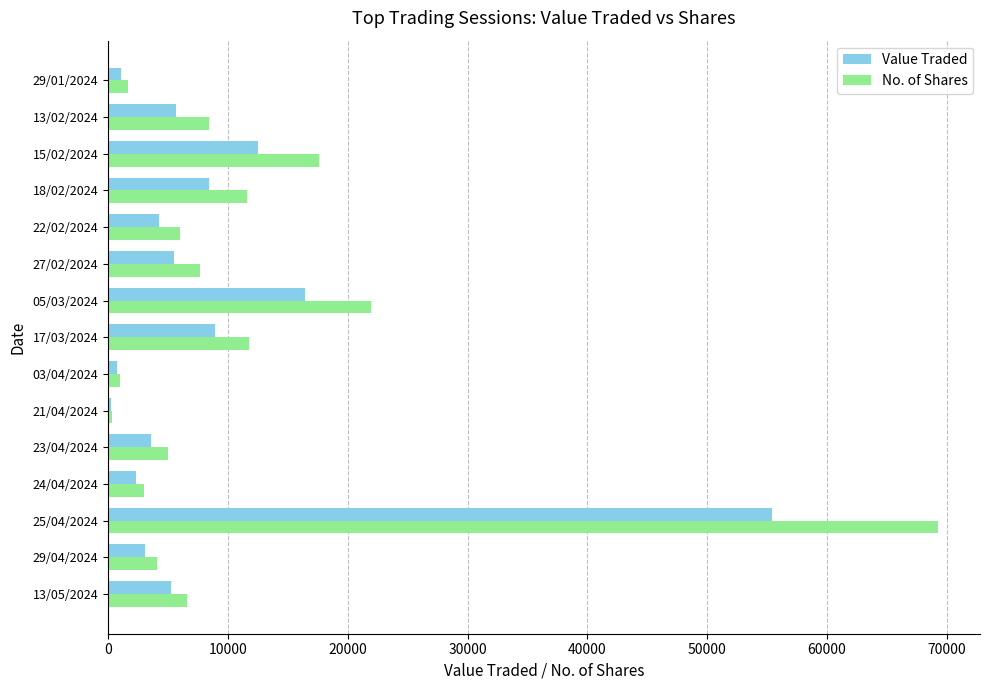

What is the difference between the maximum and minimum values in the Value Traded series?

55191